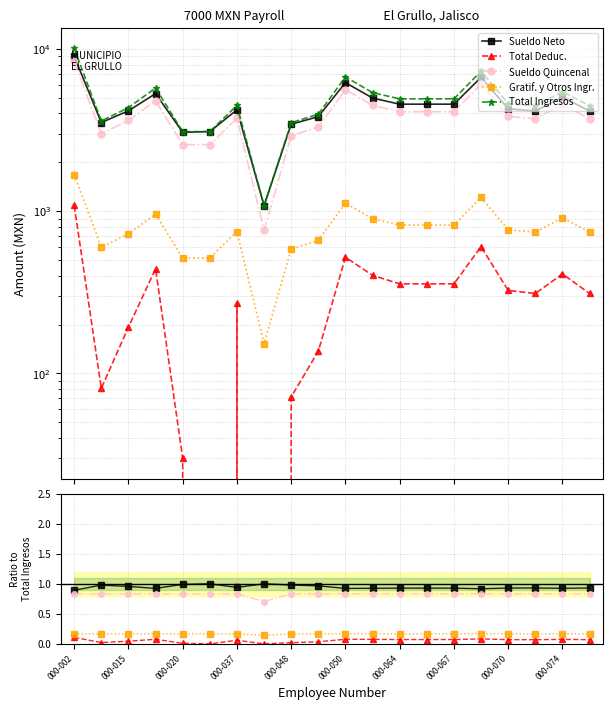

True or false: Sueldo Quincenal and Sueldo Neto intersect in this chart.

False